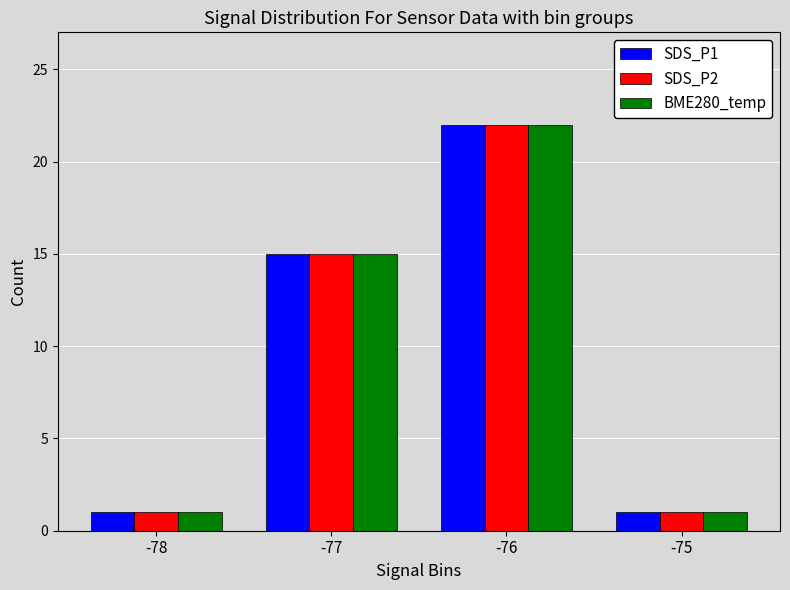

Reading left to right, extract all data points from this chart.

SDS_P1: 1	15	22	1
SDS_P2: 1	15	22	1
BME280_temp: 1	15	22	1